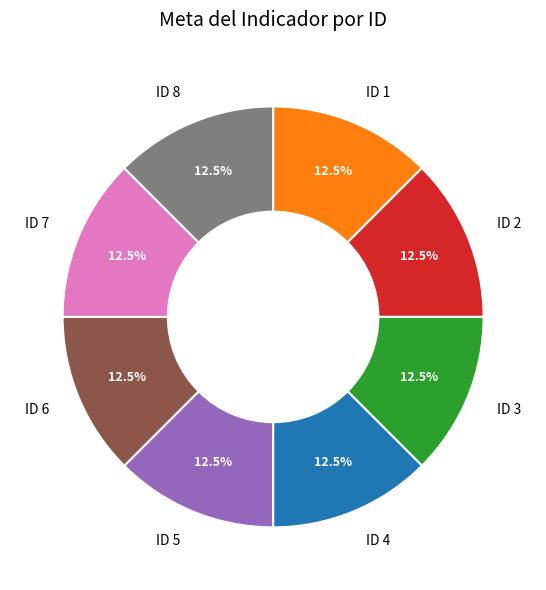

Count the number of slices in the pie.

8